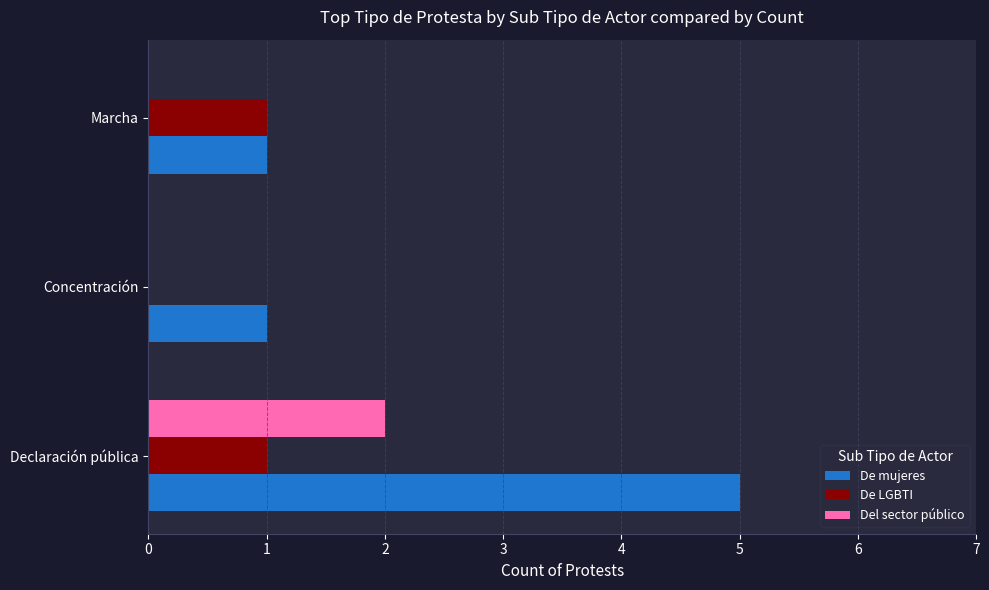

How many De mujeres values are between 1 and 5?

3